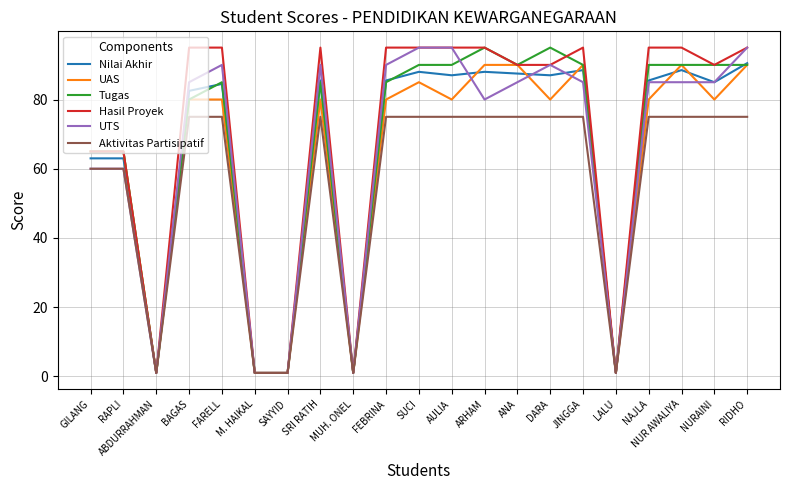

Does the chart have visible grid lines?

Yes